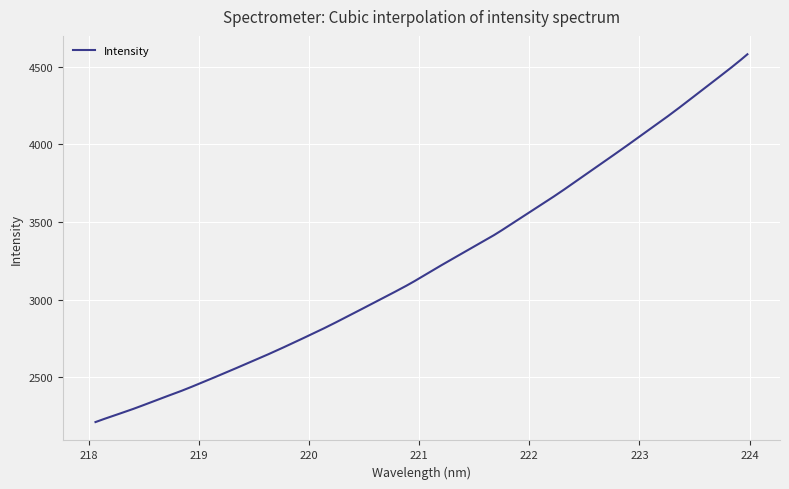

What is the maximum value shown in the chart?

4579.3